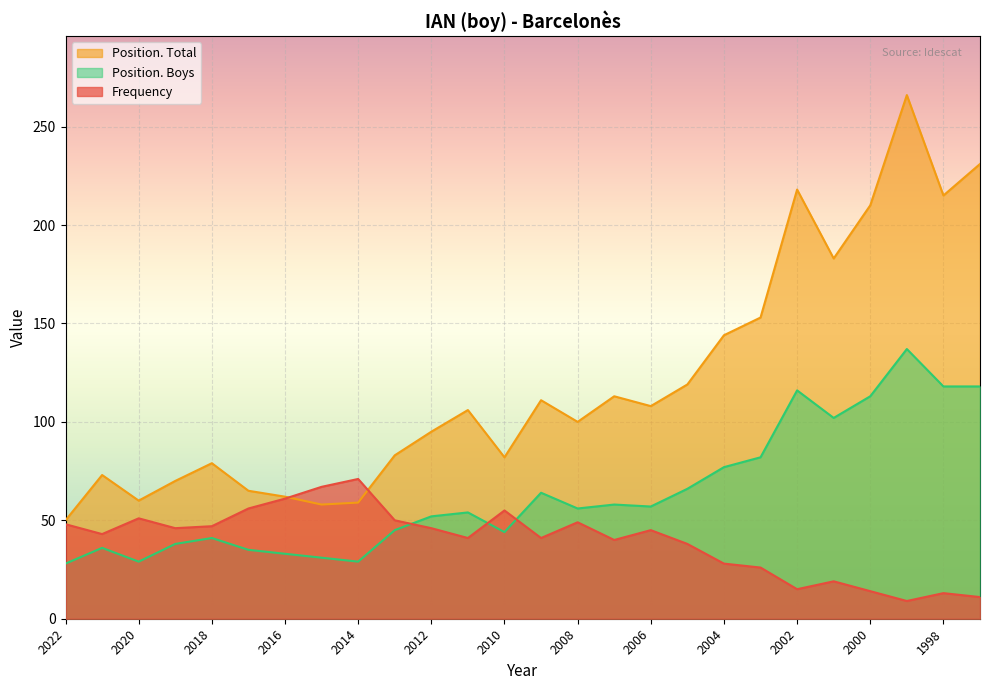

What is the minimum value shown in the chart?

9